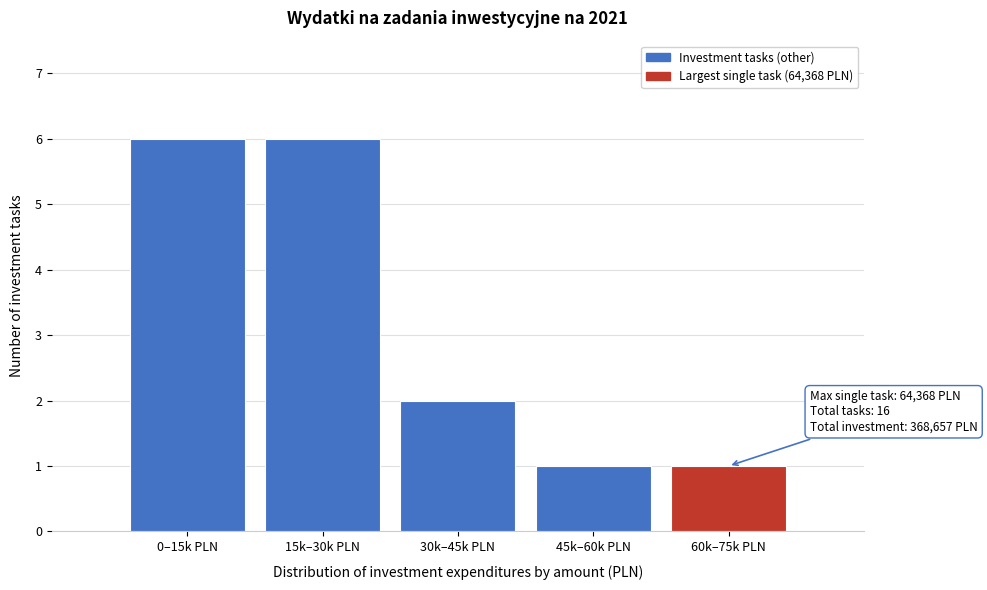

Reading left to right, transcribe all the data shown in this chart.

6	6	2	1	1